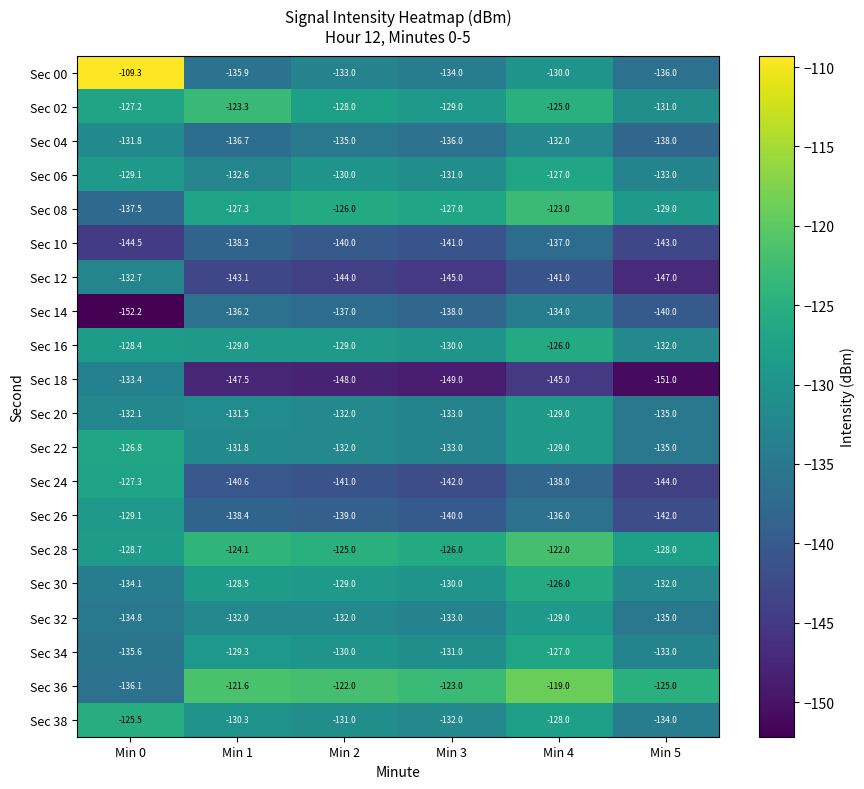

Where is Sec 16 nearest to the value -129?

Min 1